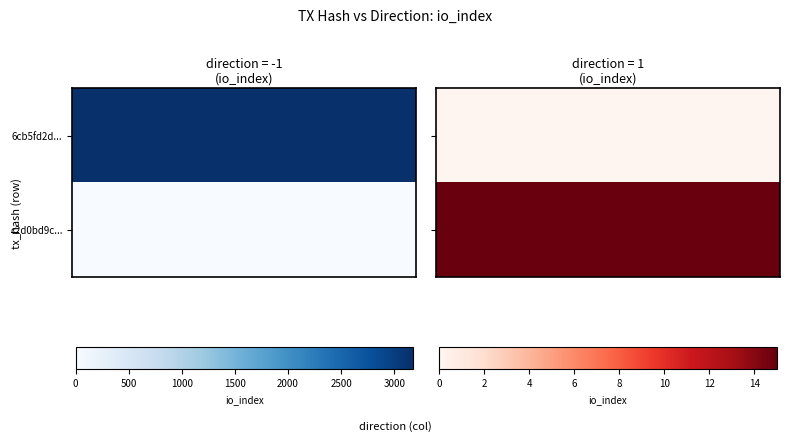

The value of 6cb5fd2d1120c33b12942c52d82327892e6cceb at io_index is 3175. True or false?

True